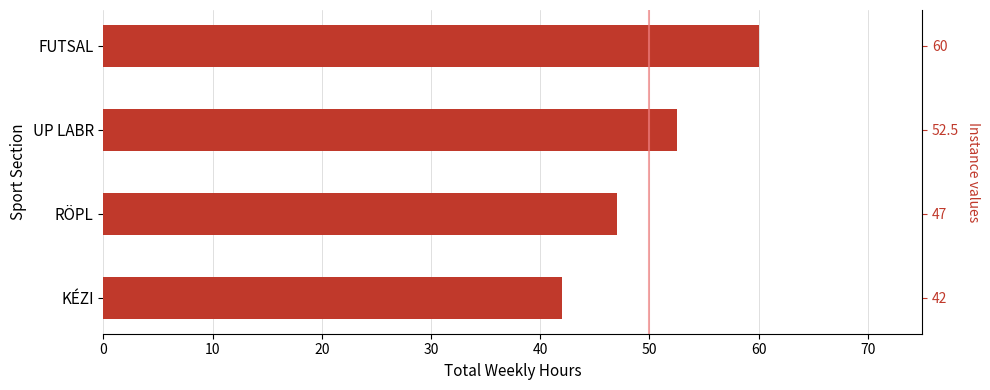

Reading right to left, extract all data points from this chart.

60.0	52.5	47.0	42.0